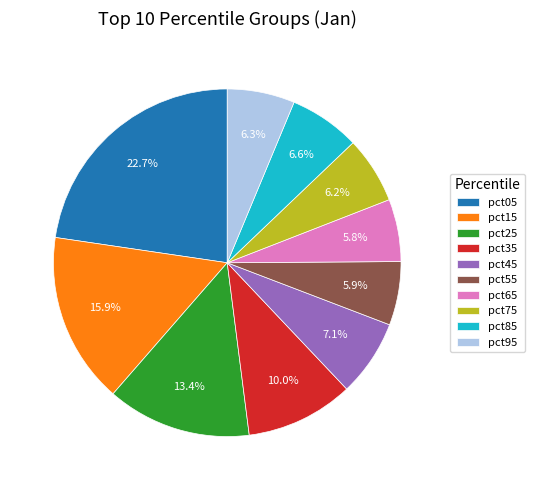

Which category has the biggest portion of the pie?

pct05